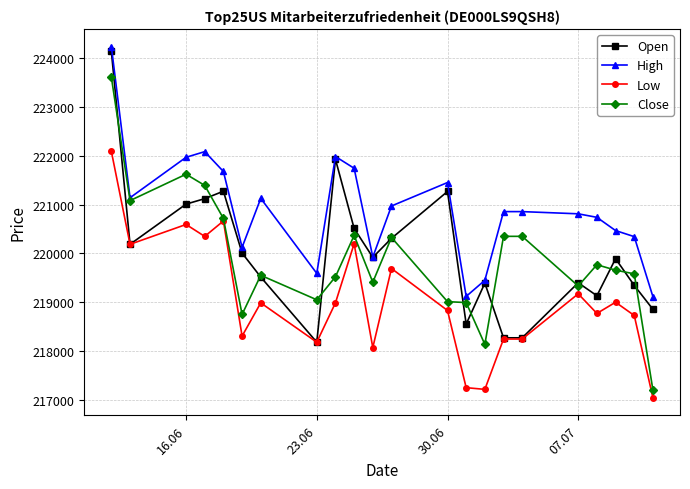

What is the value of the Low point at the 21st from the left?

218731